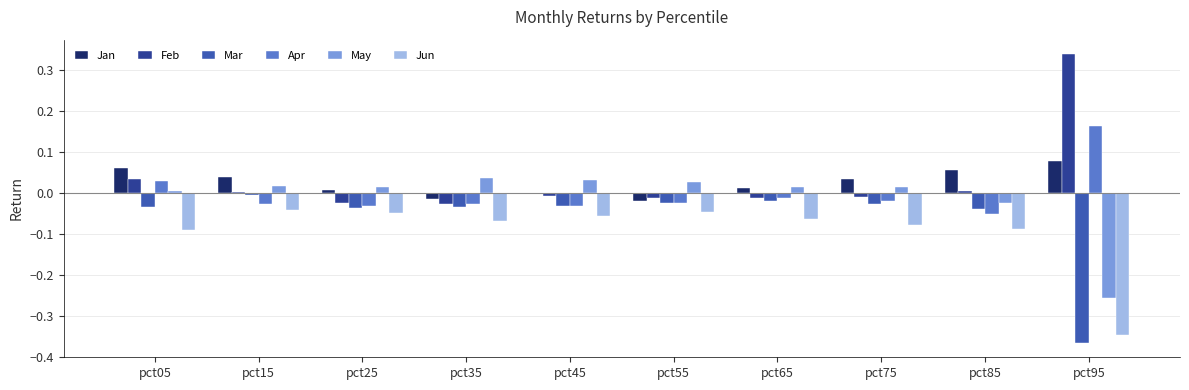

What is the sum of all Jun values?

-0.9